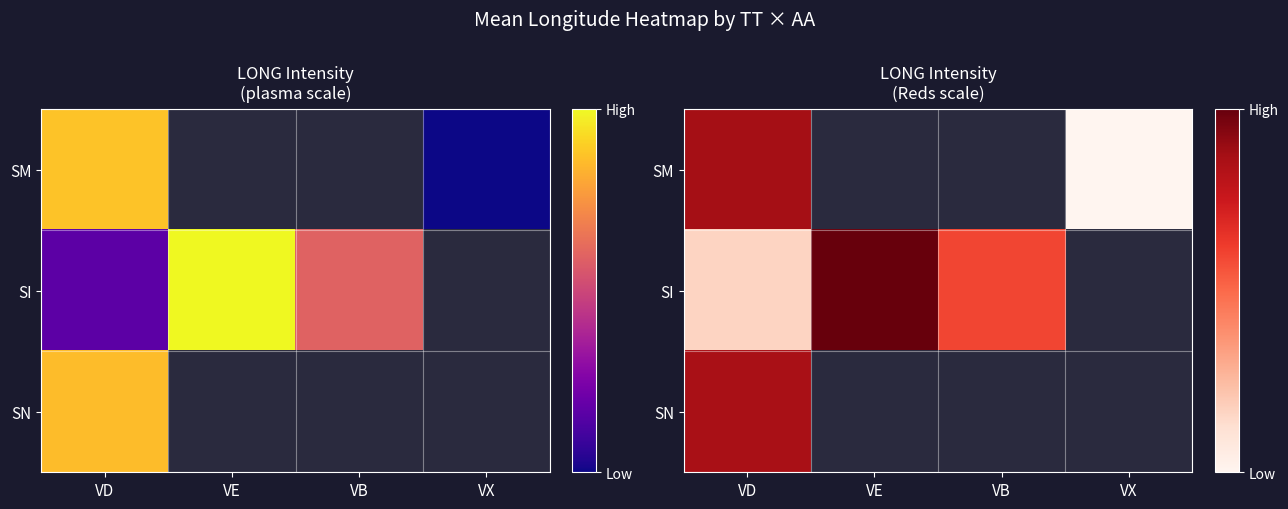

The SI series shows 162.2 at VE. True or false?

True